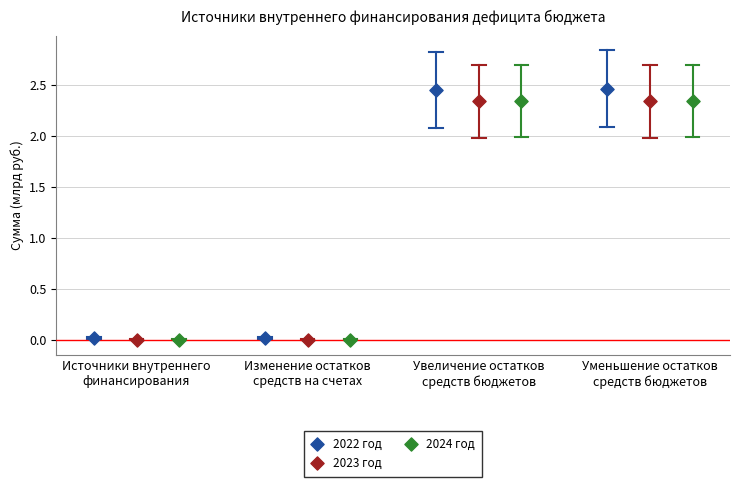

Which series contains the highest Y value?

2022 год